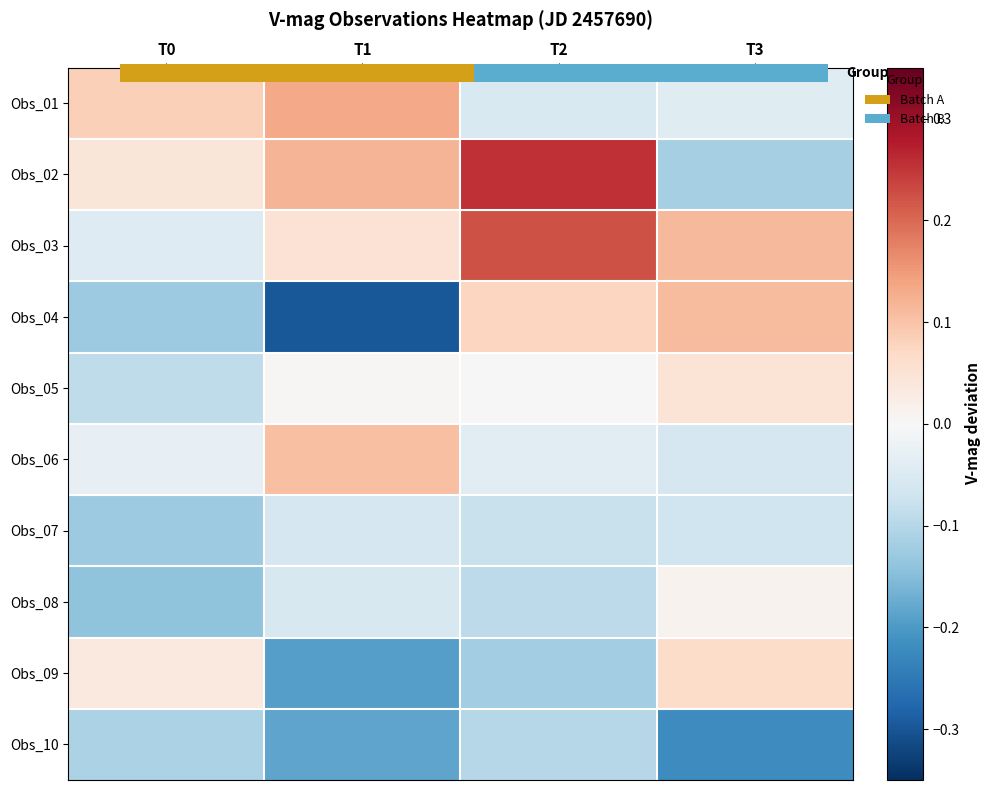

True or false: Obs_01 has a value of -0.1 at T2.

True